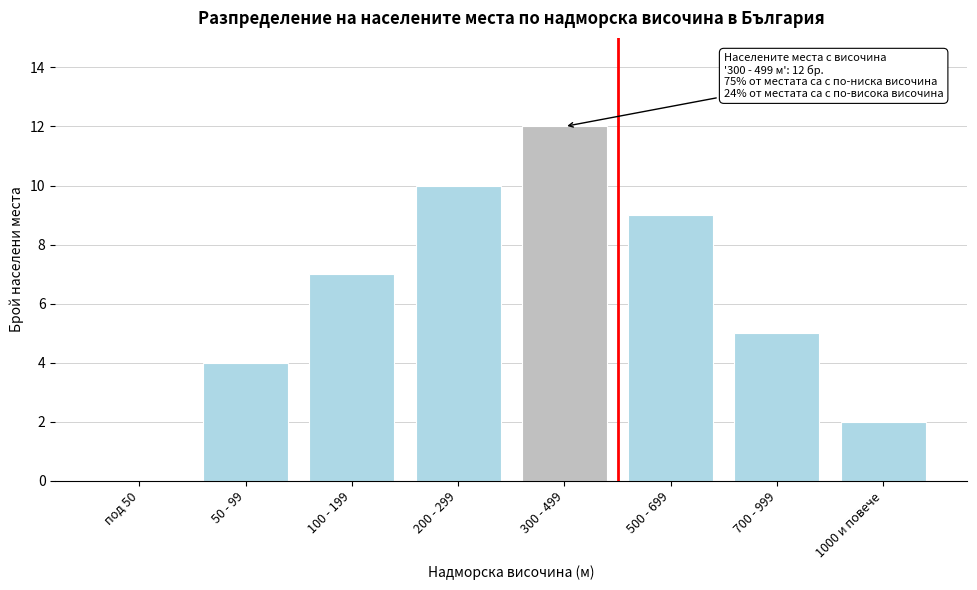

Reading left to right, what are all the values shown in this chart?

под 50=0	50 - 99=4	100 - 199=7	200 - 299=10	300 - 499=12	500 - 699=9	700 - 999=5	1000 и повече=2